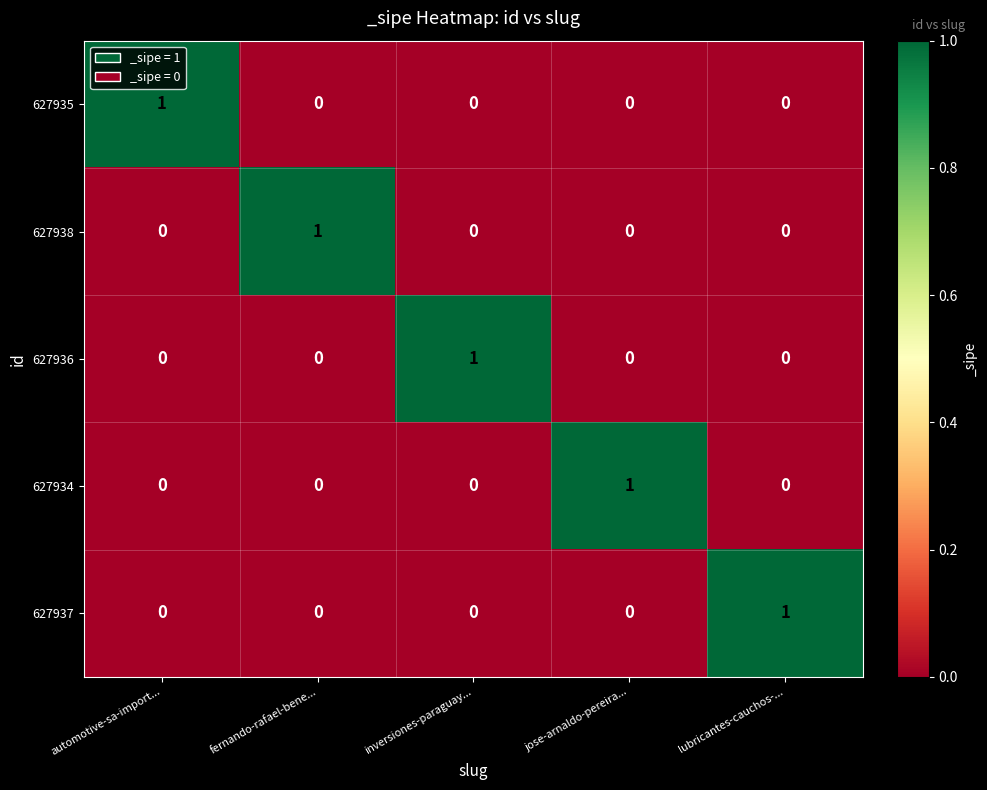

What is the greatest value displayed?

1